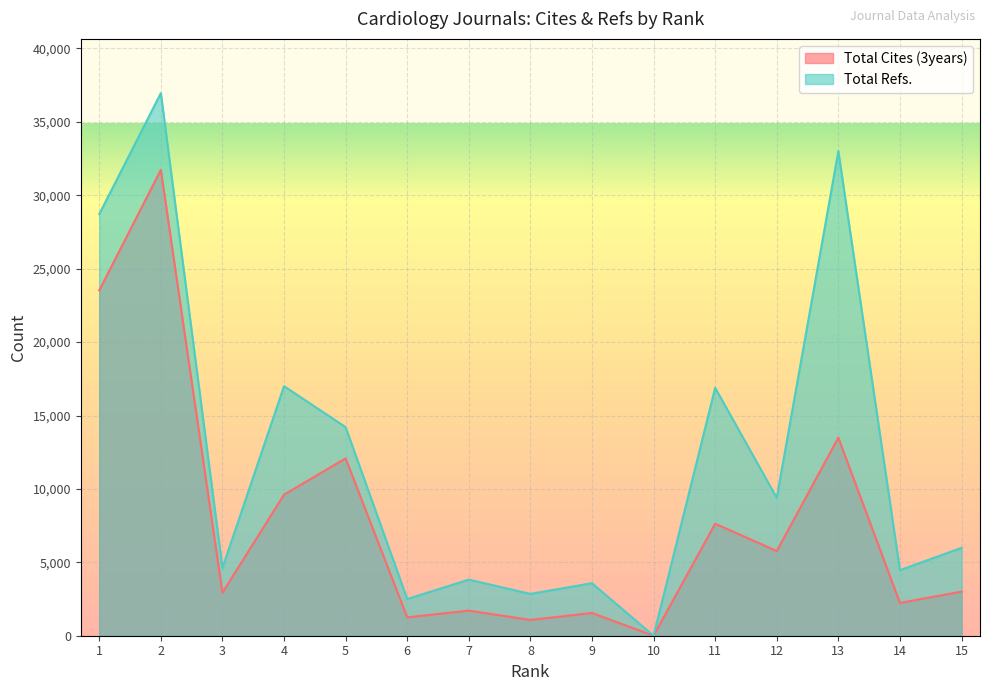

What is the value of the Total Refs. point at the 13th from the left?

33008